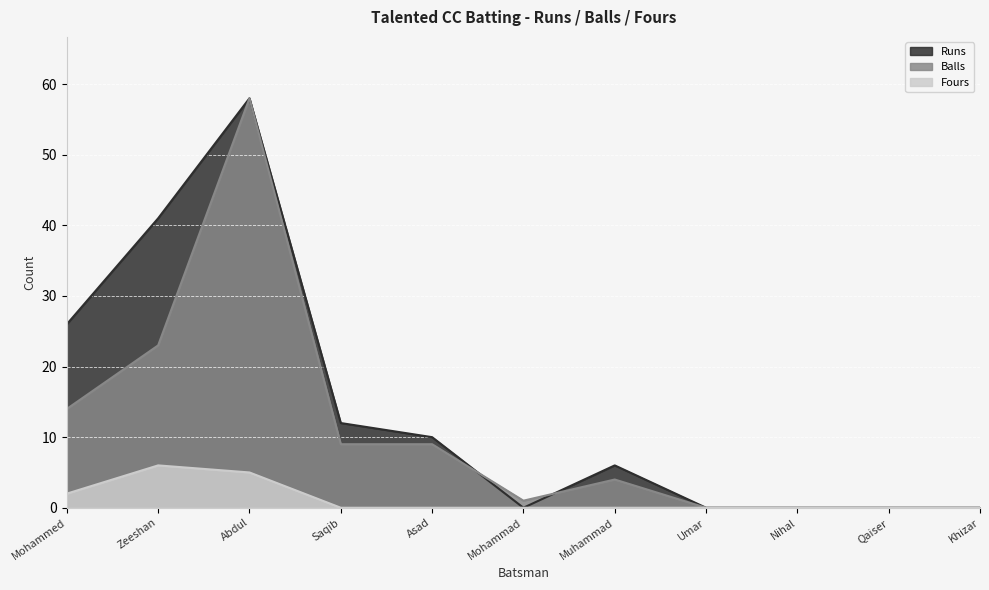

What is the spread (max minus min) of values at Saqib?

12